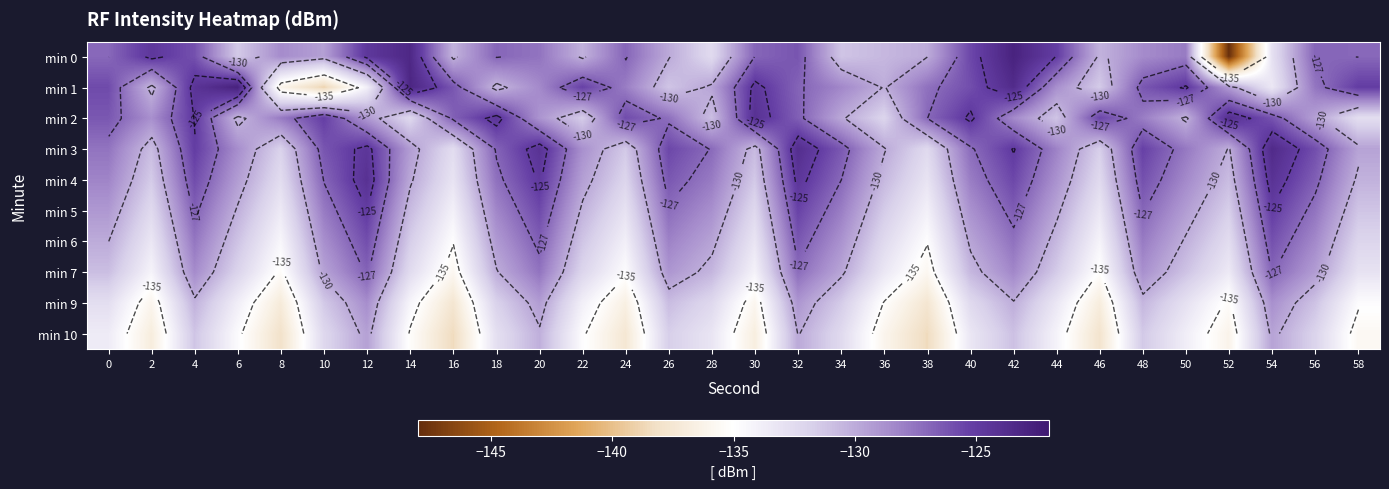

What is the difference between the highest and lowest values at 20?

6.0